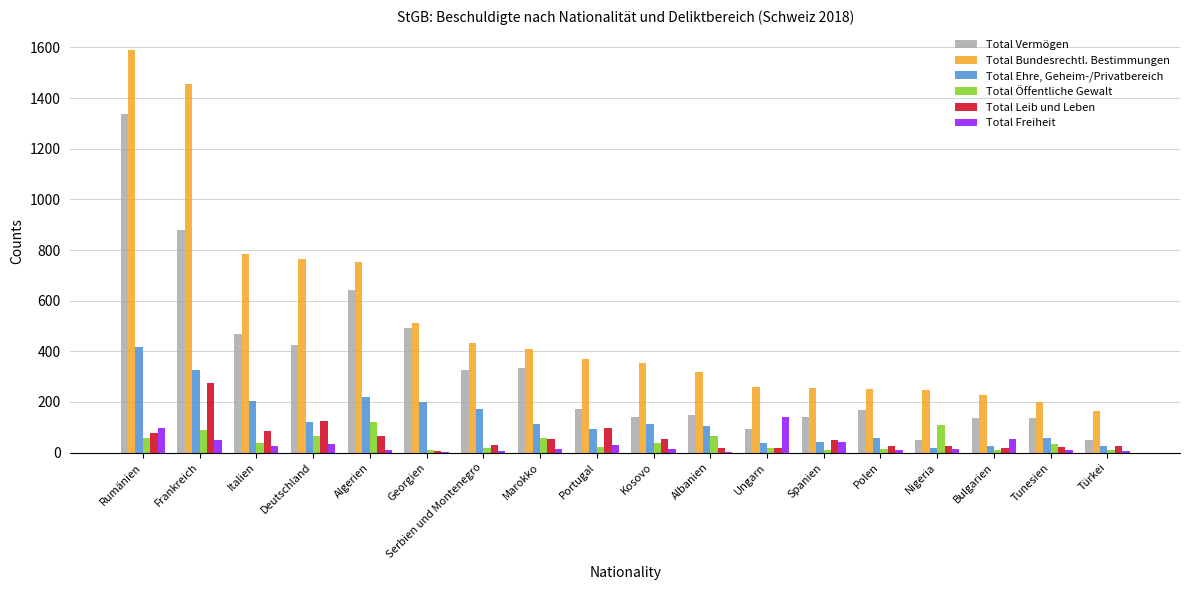

What is the total value across all series at Türkei?

284